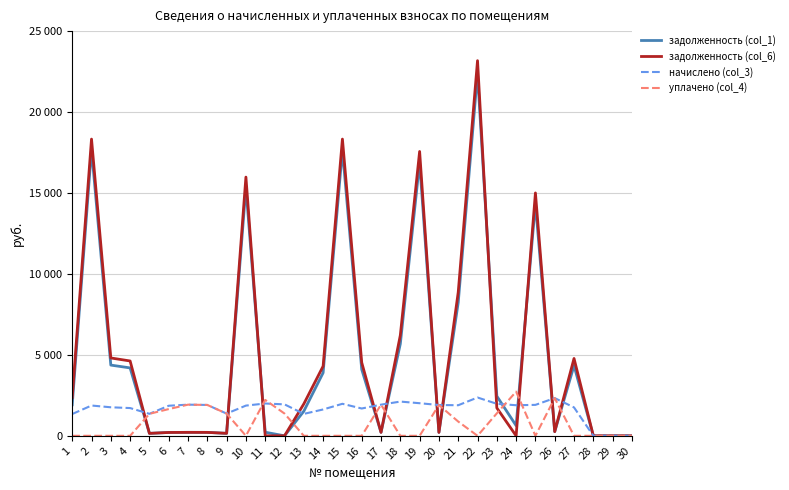

Reading left to right, extract all data points from this chart.

задолженность (col_1): 1=1915.4	2=17706.0	3=4368.5	4=4194.7	5=151.0	6=206.4	7=213.8	8=211.9	9=152.5	10=15359.9	11=221.8	12=0.0	13=1519.7	14=3894.3	15=17671.3	16=4103.8	17=213.8	18=5681.2	19=16893.6	20=211.4	21=8234.6	22=22385.8	23=2451.4	24=629.6	25=14366.7	26=258.9	27=4338.8	28=0.0	29=0.0	30=0.0
задолженность (col_6): 1=2363.8	2=18329.7	3=4809.0	4=4623.4	5=151.0	6=206.4	7=213.8	8=211.9	9=152.5	10=15982.1	11=0.0	12=0.0	13=1971.1	14=4301.2	15=18330.7	16=4525.5	17=213.8	18=6209.9	19=17564.8	20=211.4	21=8864.3	22=23174.3	23=1722.8	24=0.0	25=15003.8	26=258.9	27=4777.4	28=0.0	29=0.0	30=0.0
начислено (col_3): 1=1345.4	2=1871.1	3=1762.2	4=1714.7	5=1358.8	6=1857.8	7=1924.6	8=1906.7	9=1372.1	10=1866.7	11=1995.8	12=1942.4	13=1354.3	14=1627.6	15=1978.0	16=1687.0	17=1924.6	18=2114.6	19=2013.7	20=1902.3	21=1888.9	22=2365.7	23=1978.0	24=1888.9	25=1911.2	26=2330.0	27=1754.3	28=0.0	29=0.0	30=0.0
уплачено (col_4): 1=0.0	2=0.0	3=0.0	4=0.0	5=1358.8	6=1651.4	7=1924.6	8=1906.7	9=1372.1	10=0.0	11=2217.6	12=1374.0	13=0.0	14=0.0	15=0.0	16=0.0	17=1924.6	18=0.0	19=0.0	20=1902.3	21=880.0	22=0.0	23=1388.0	24=2728.4	25=0.0	26=2330.0	27=0.0	28=0.0	29=0.0	30=0.0